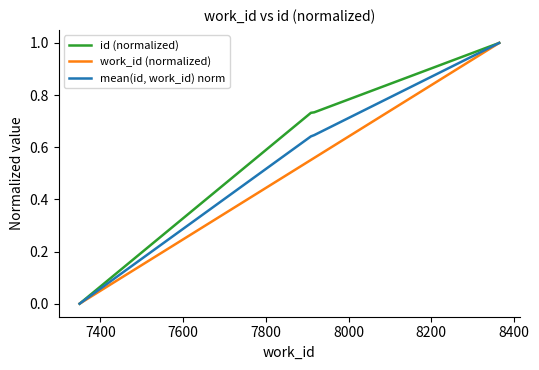

What is the greatest value displayed?

1.0